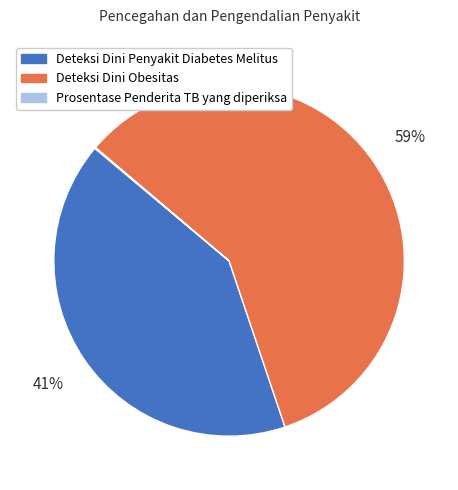

What is the largest slice in the pie chart?

Deteksi Dini Obesitas